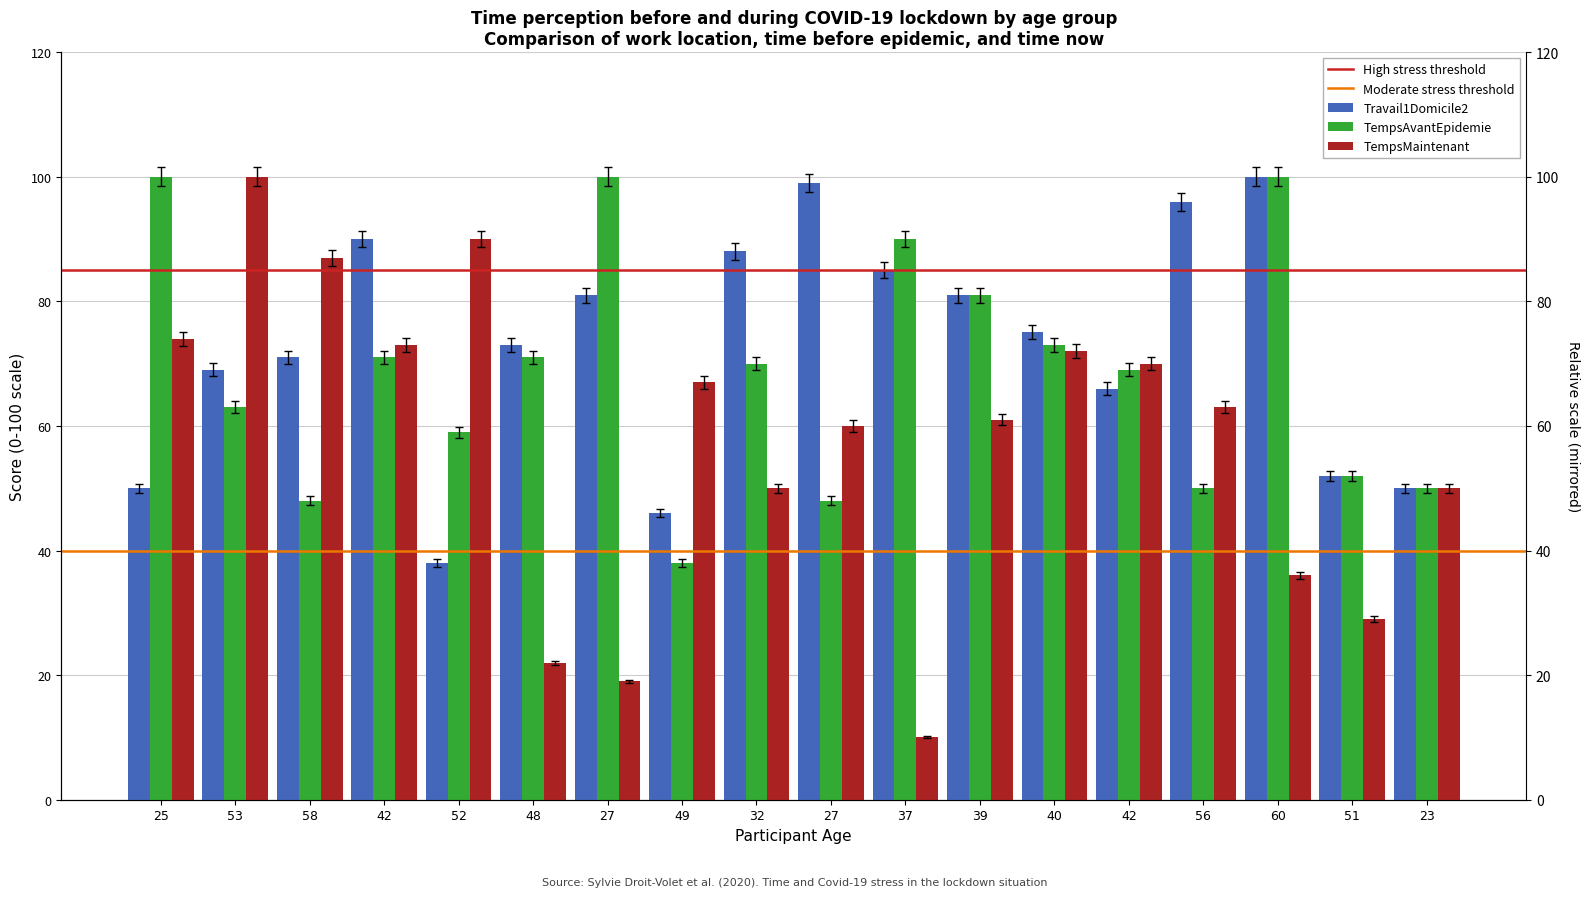

Between 48 and 52, which is larger?

48